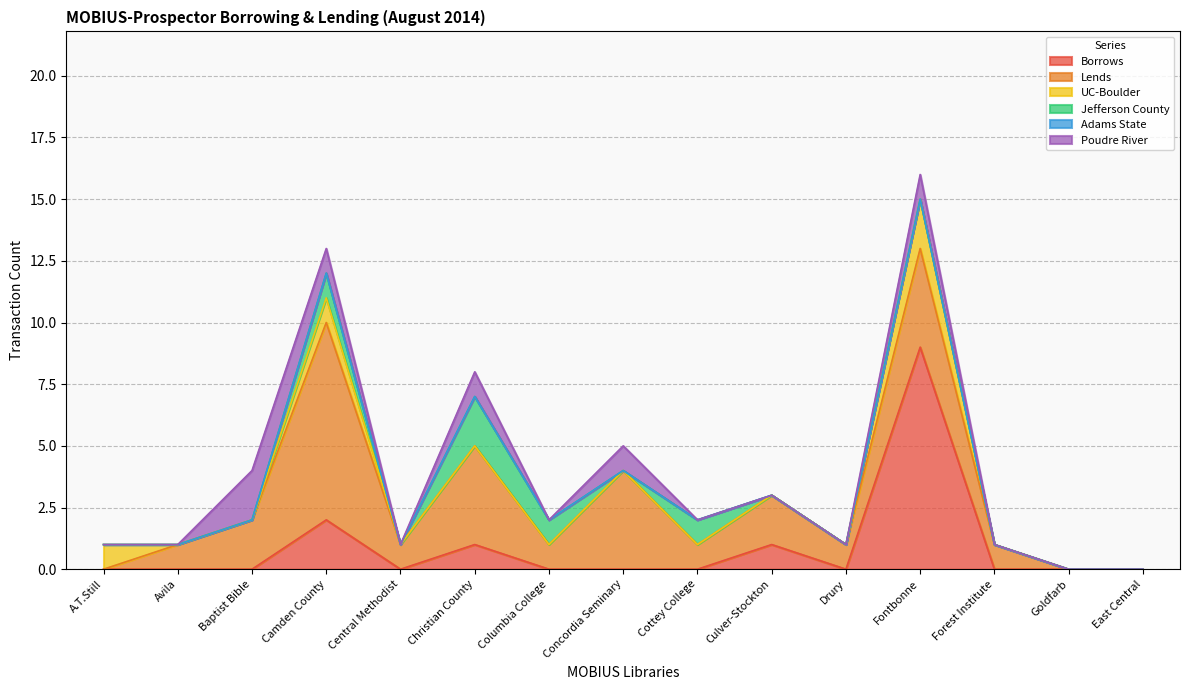

True or false: Adams State and Lends intersect in this chart.

False